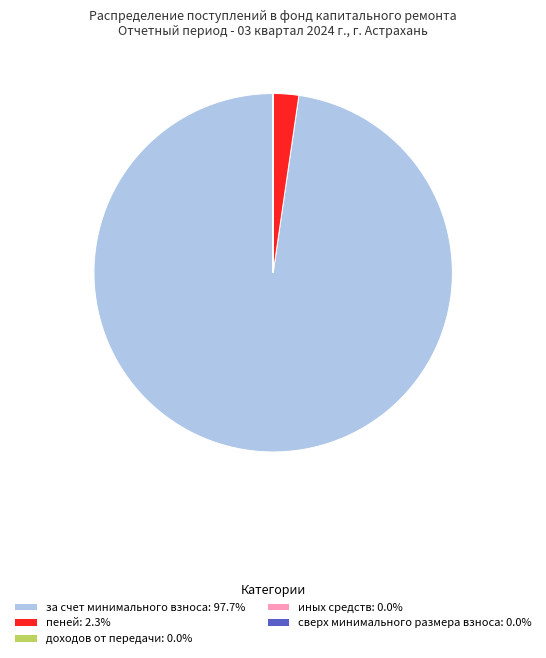

Does за счет минимального взноса: 97.7% represent more than half of the total?

Yes